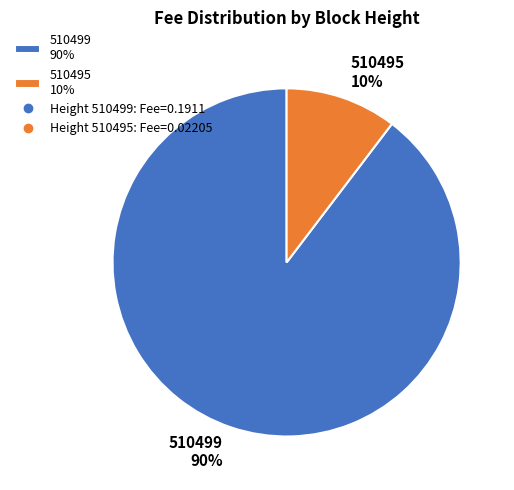

Does 510499 account for over 50% of the chart?

Yes